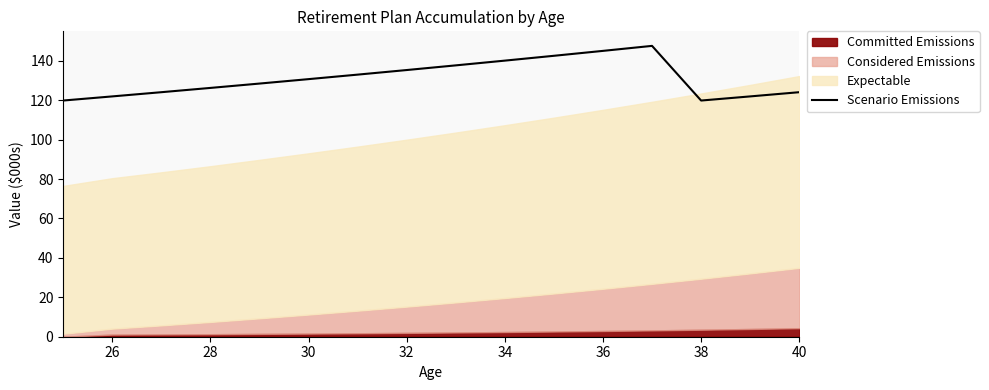

The Scenario Emissions series shows 140.1 at 34. True or false?

True